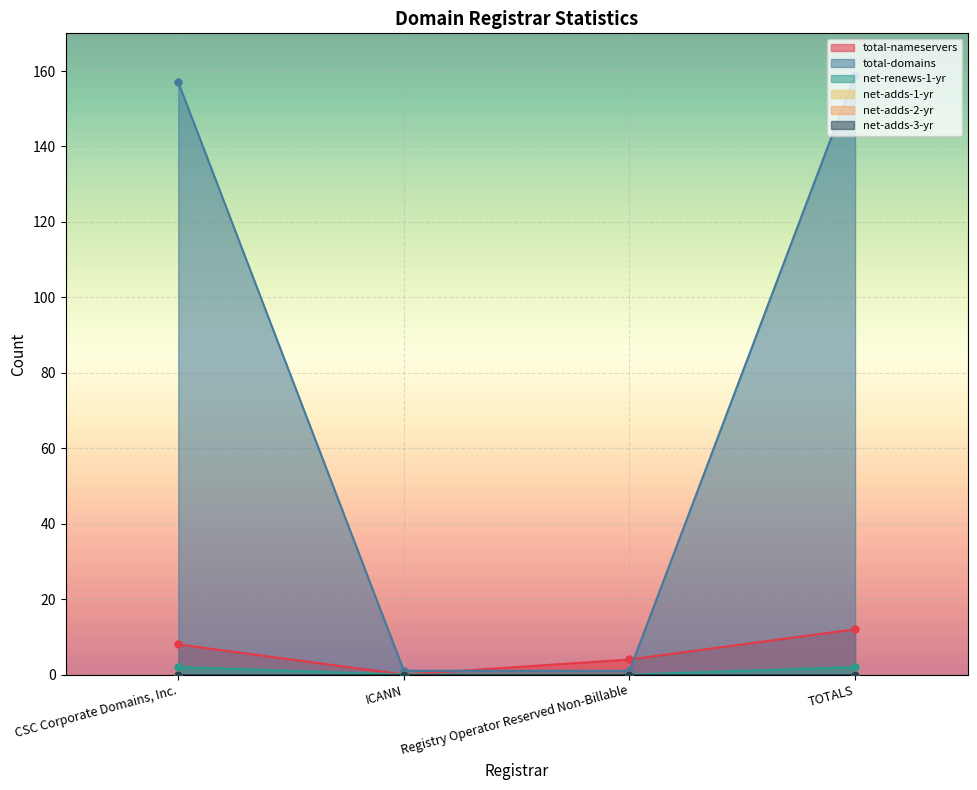

What is the label of the 1st point from the right?

TOTALS